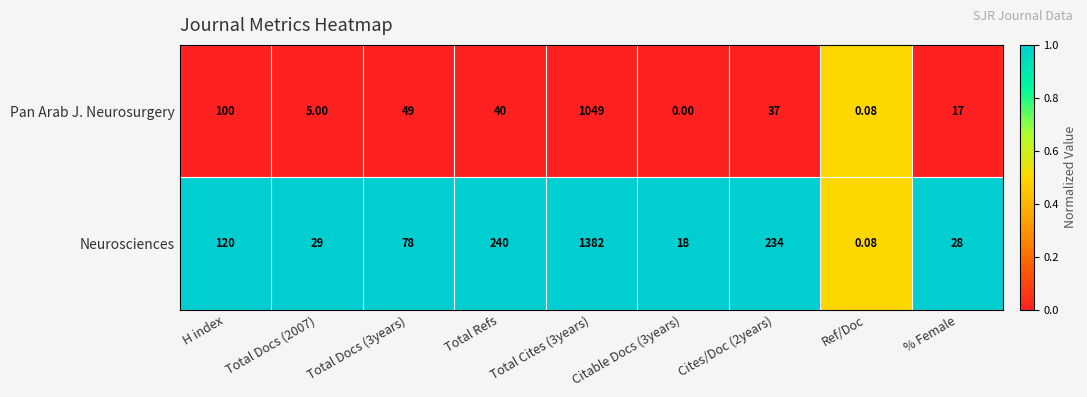

List the series in order of their peak value, highest first.

Neurosciences, Pan Arab J. Neurosurgery